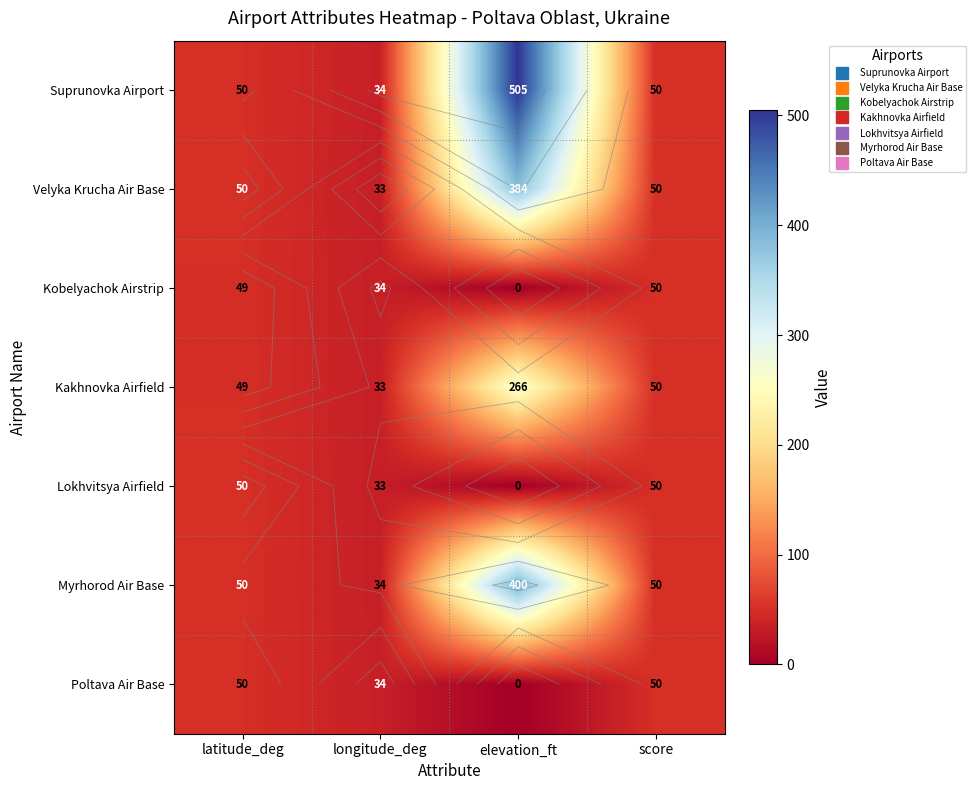

At which category is the sum across all series the highest?

elevation_ft